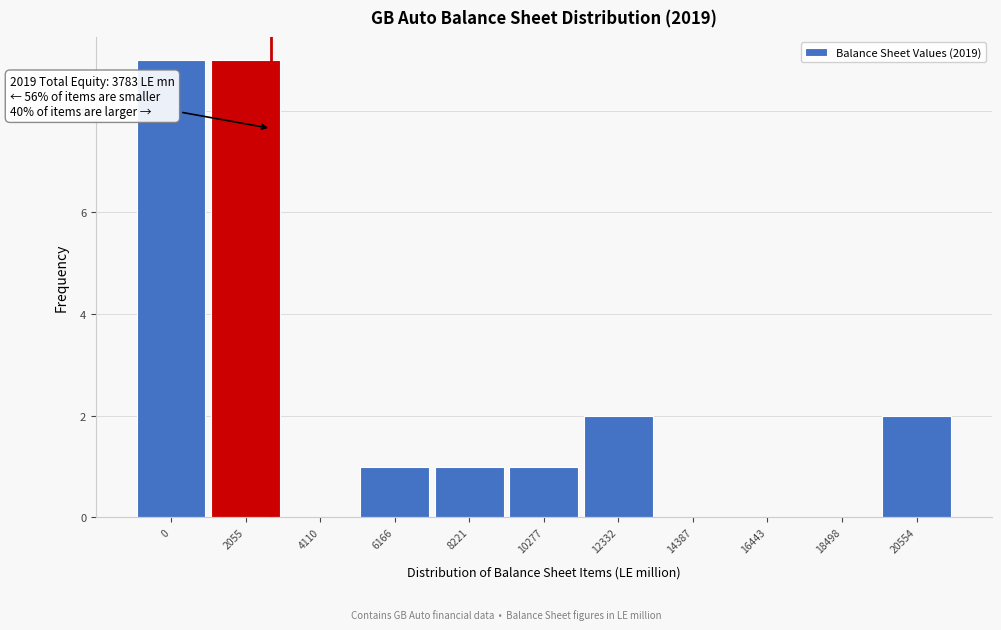

Reading right to left, extract all data points from this chart.

20554=2	18498=0	16443=0	14387=0	12332=2	10277=1	8221=1	6166=1	4110=0	2055=9	0=9